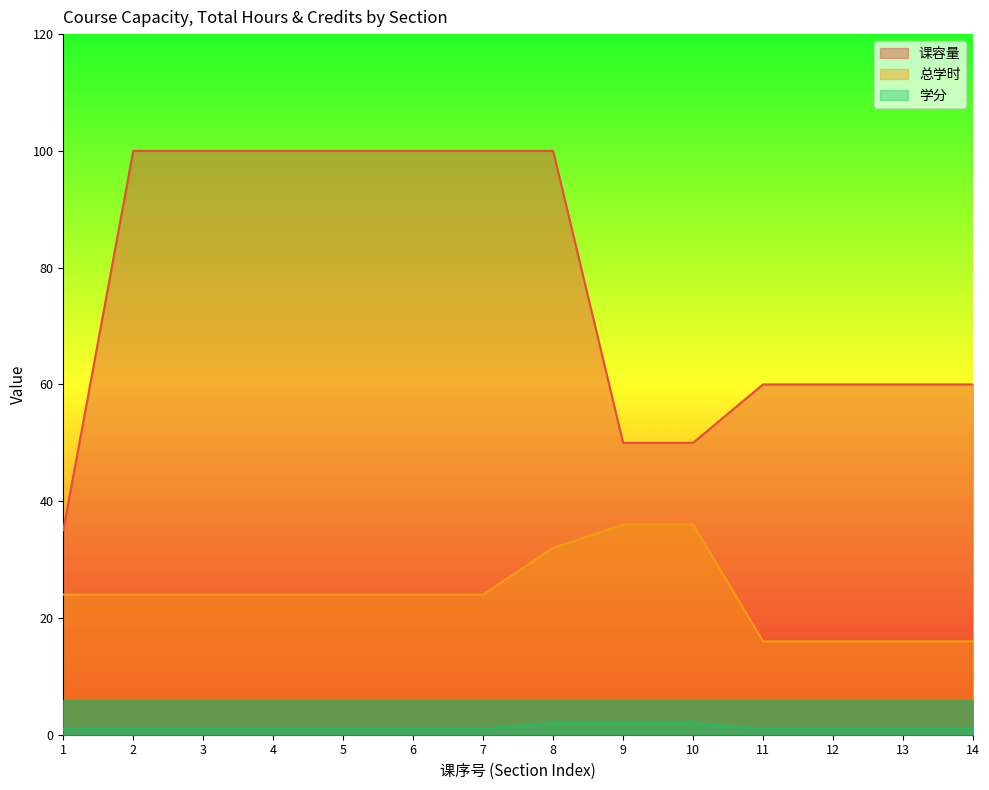

How many distinct data groups are displayed?

3